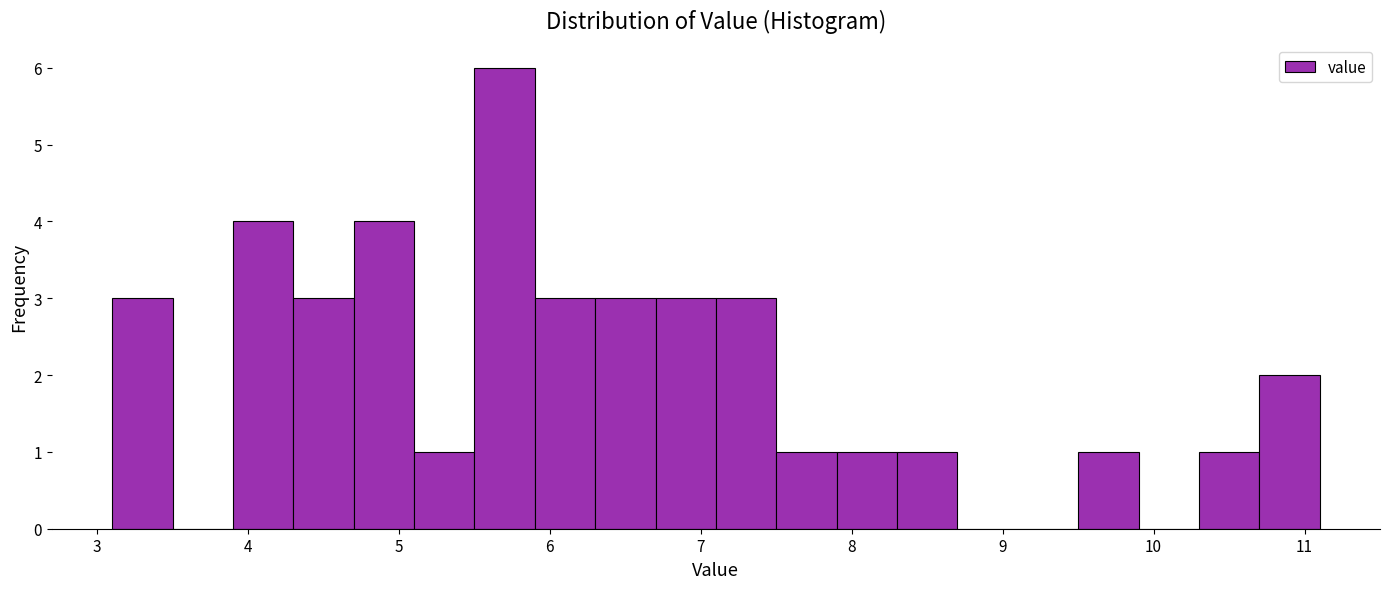

Reading left to right, transcribe this chart: for each bar, give the range it covers on the x-axis and its height. The values are not printed on the chart, so give them approximately, as read against the axis.

3.1 to 3.5: 3
3.5 to 3.9: 0
3.9 to 4.3: 4
4.3 to 4.7: 3
4.7 to 5.1: 4
5.1 to 5.5: 1
5.5 to 5.9: 6
5.9 to 6.3: 3
6.3 to 6.7: 3
6.7 to 7.1: 3
7.1 to 7.5: 3
7.5 to 7.9: 1
7.9 to 8.3: 1
8.3 to 8.7: 1
8.7 to 9.1: 0
9.1 to 9.5: 0
9.5 to 9.9: 1
9.9 to 10.3: 0
10.3 to 10.7: 1
10.7 to 11.1: 2